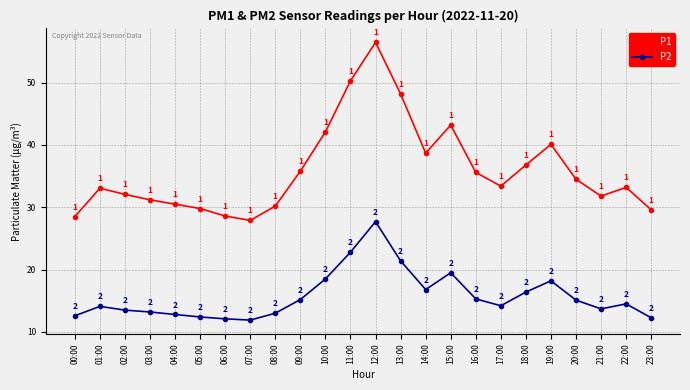

At which category is the sum across all series the highest?

12:00